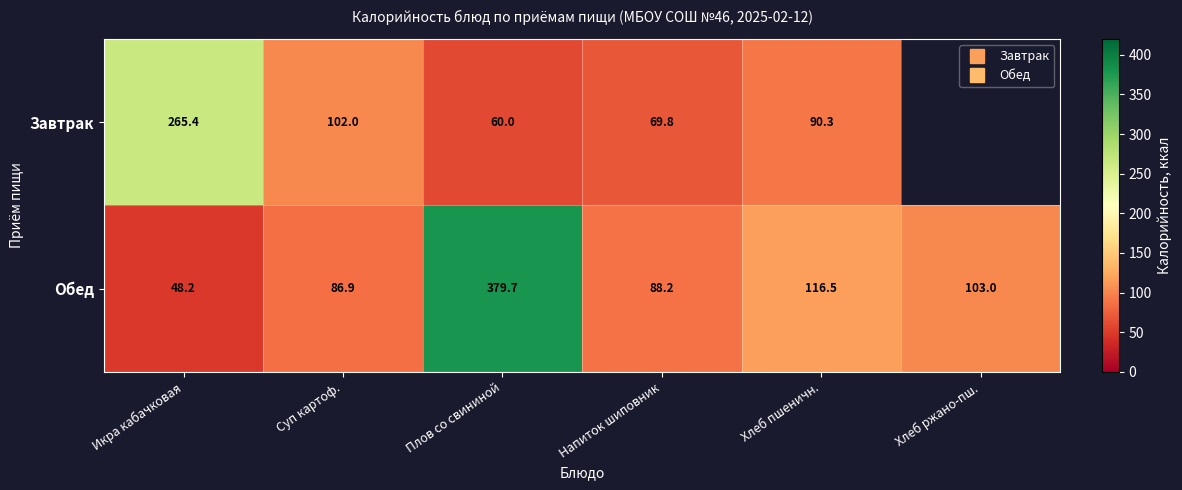

What is the approximate value of Обед at Суп картоф.?

86.9